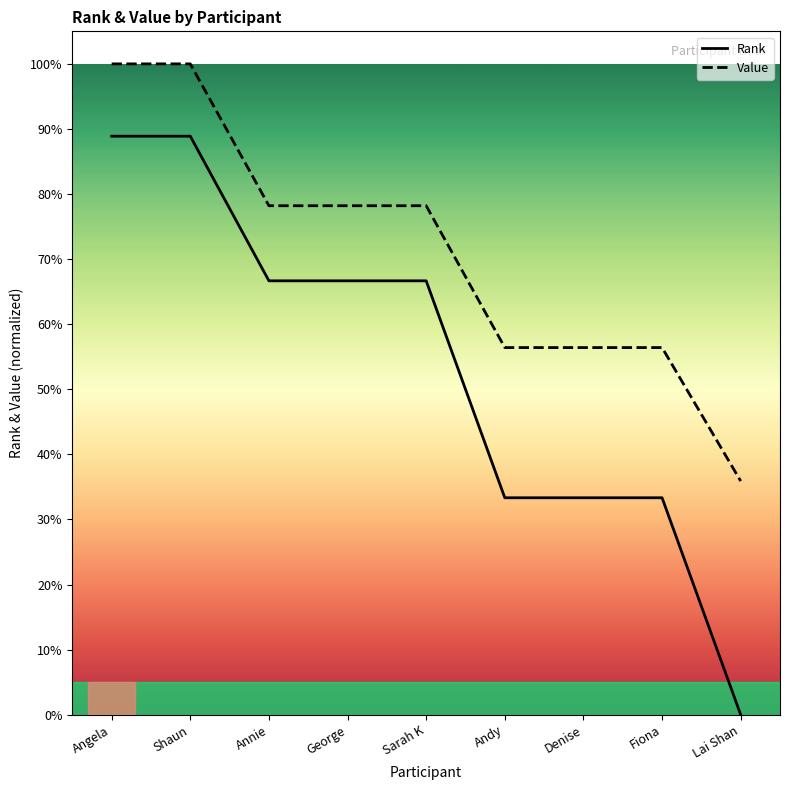

Is it true that Rank equals 0.7 at Annie?

True